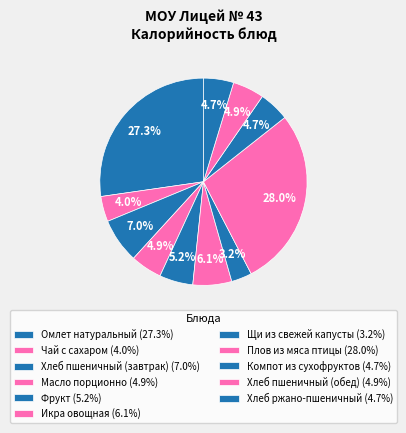

How many slices are in this pie chart?

11